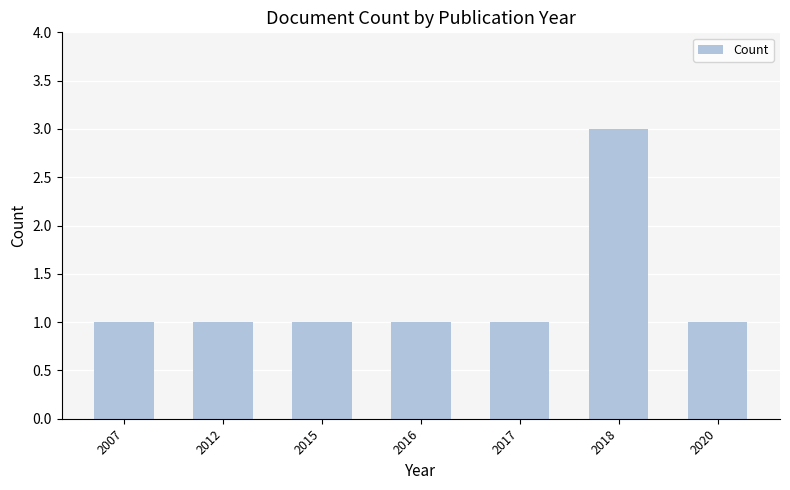

What is the value of the 1st bar from the left?

1